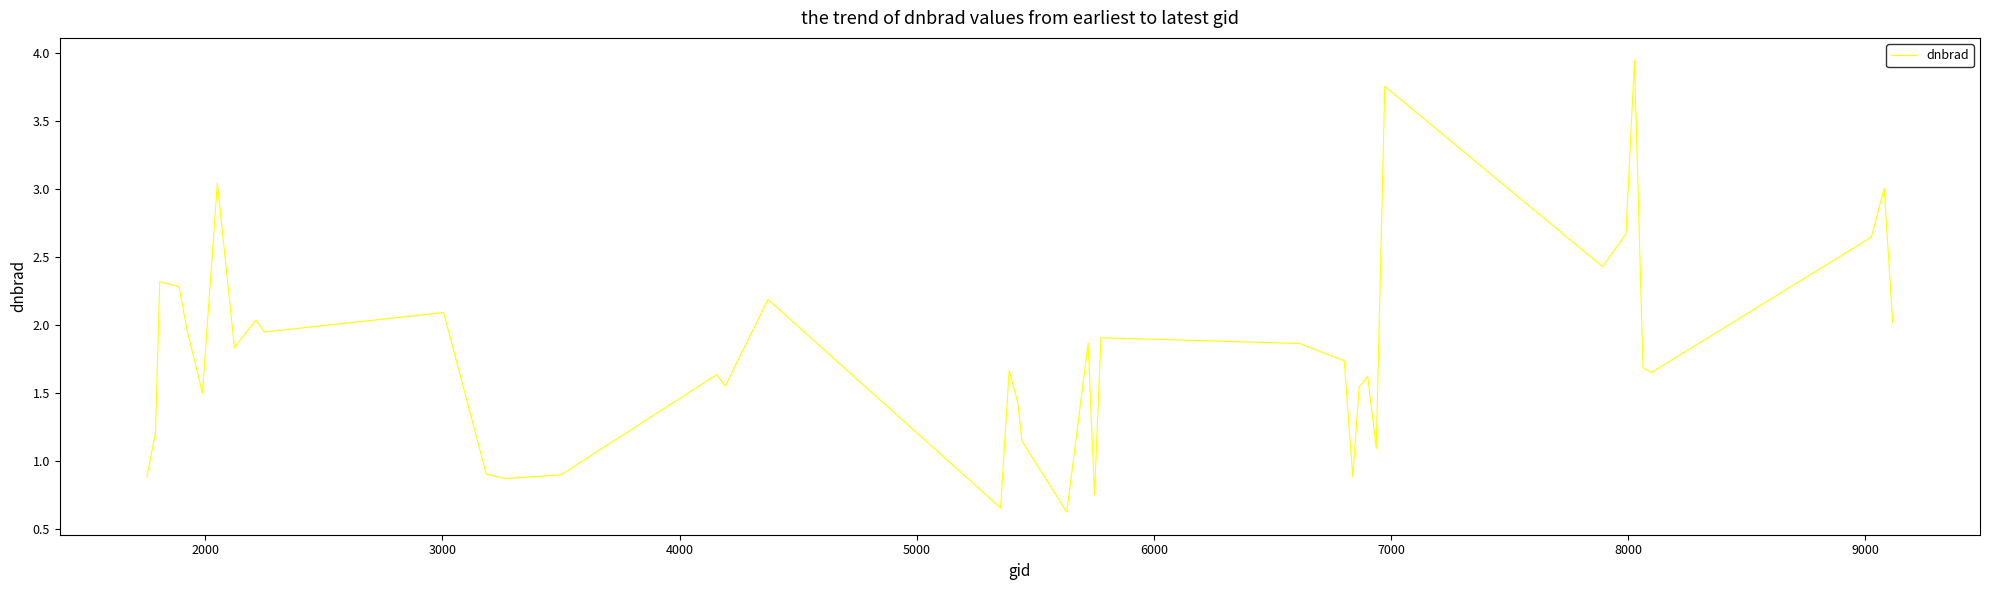

What is the difference between the maximum and minimum values?

3.3